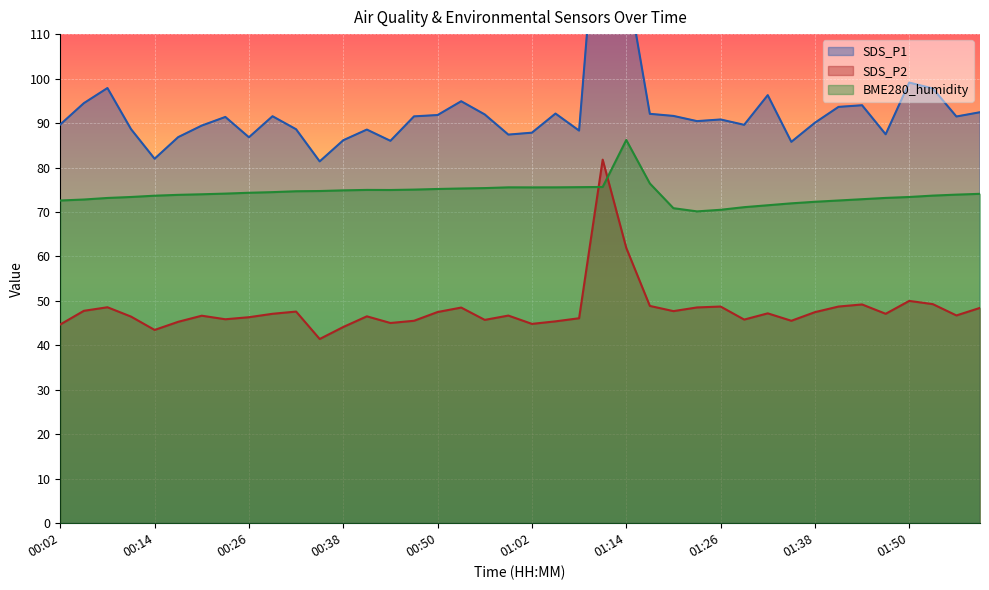

Where is the first local maximum for SDS_P1?

00:08